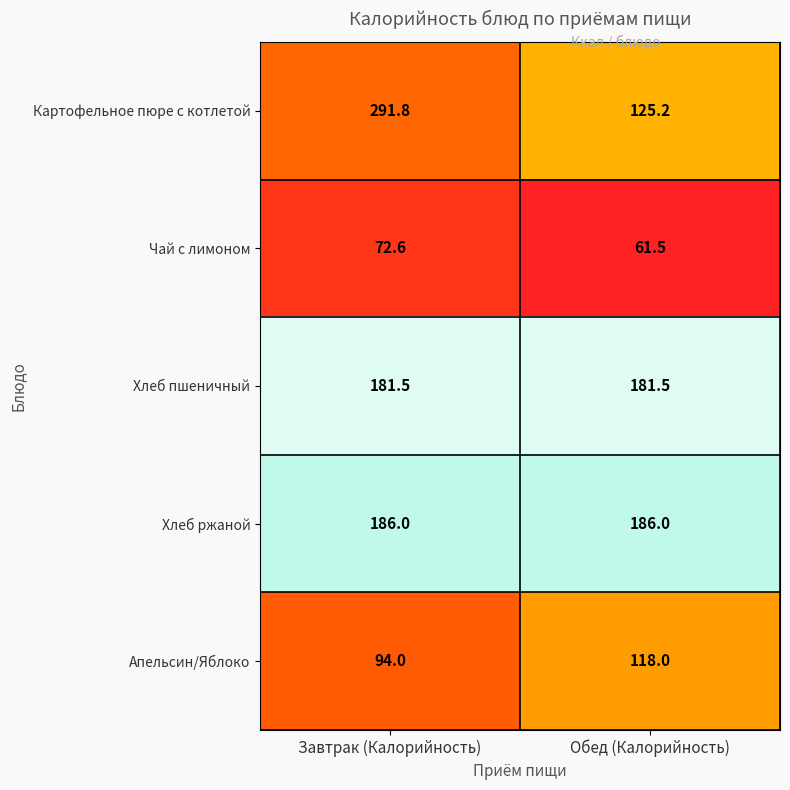

The Картофельное пюре с котлетой series shows 68.3 at Обед (Калорийность). True or false?

False